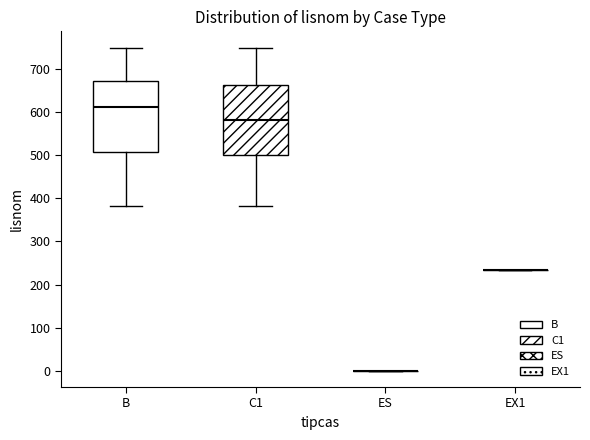

Reading left to right, transcribe this box plot: for each box, give where its median line is, the range the box spans, and where its two whiskers end, as read against the y-axis. The values are not printed on the chart, so give them approximately, as read against the axis.

B: median 610, box 510 to 670, whiskers 380 to 750
C1: median 580, box 500 to 660, whiskers 380 to 750
ES: box collapsed to a line at 0, whiskers 0 to 0
EX1: box collapsed to a line at 230, whiskers 230 to 230